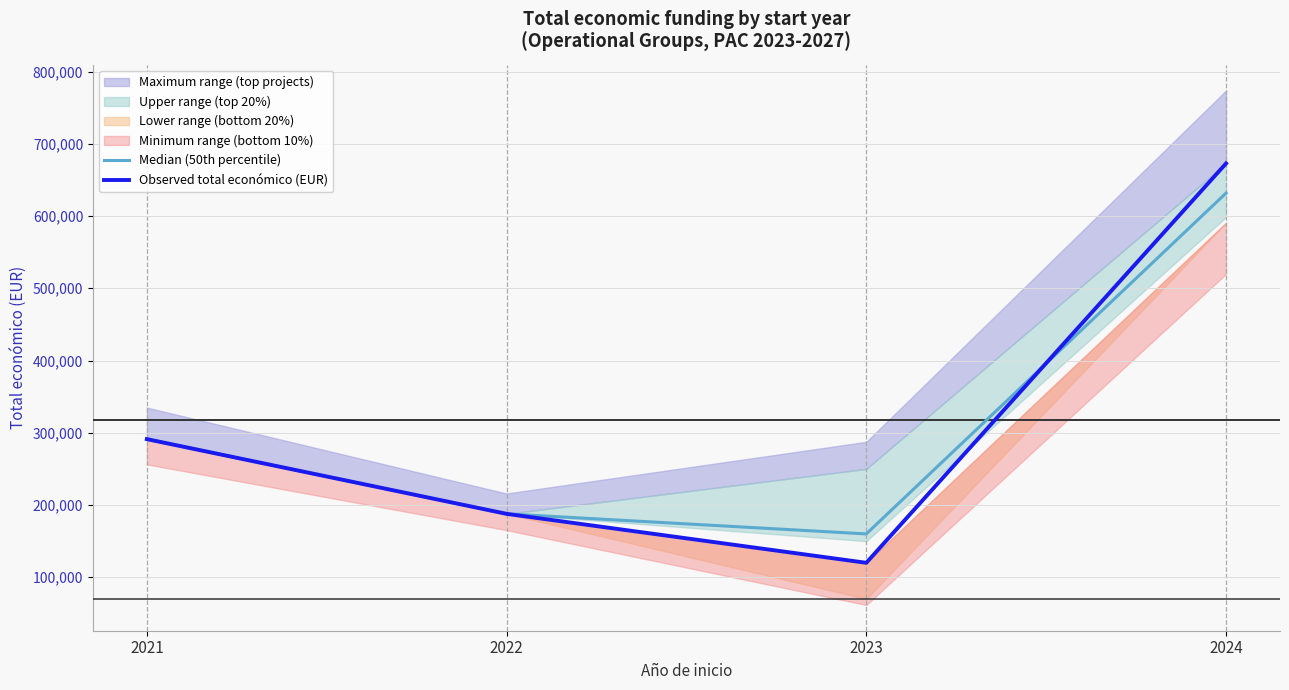

How many data points does each series have?

4